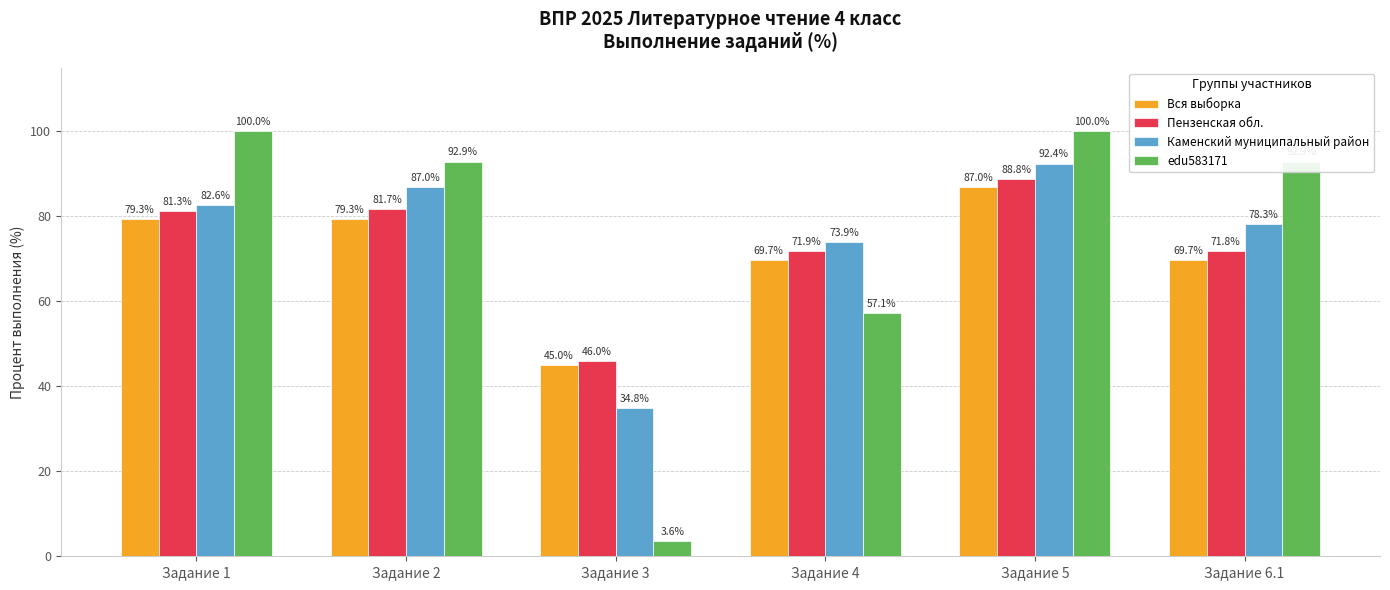

What is the difference between the Пензенская обл. values at Задание 1 and Задание 2?

0.4